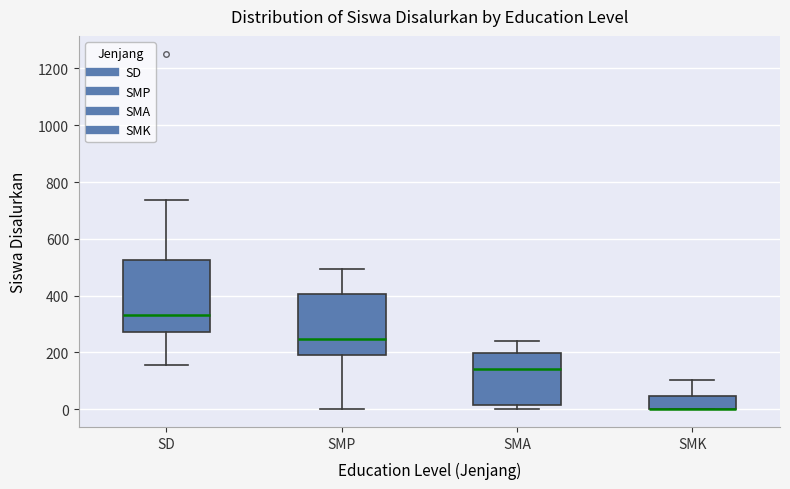

Reading left to right, read every box against the y-axis: the position of its median line, the range the box covers, and the ends of its whiskers. The values are not printed on the chart, so give them approximately, as read against the axis.

SD: median 340, box 280 to 520, whiskers 160 to 740
SMP: median 240, box 200 to 400, whiskers 0 to 500
SMA: median 140, box 20 to 200, whiskers 0 to 240
SMK: median 0 (drawn on the box's lower edge), box 0 to 40, whiskers 0 to 100